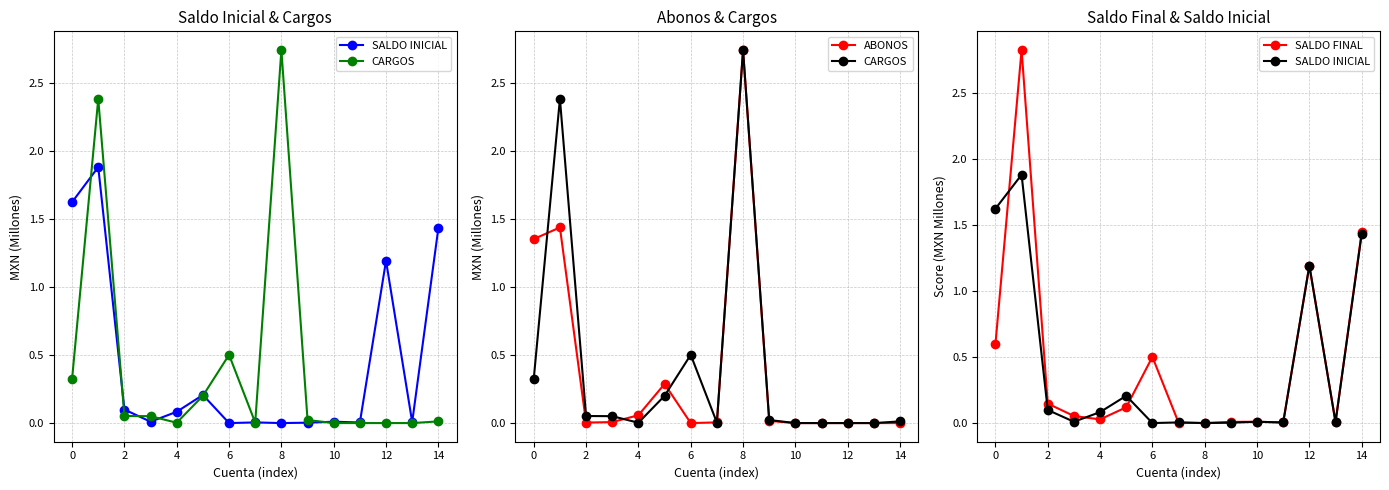

What are all the series names shown in the legend?

SALDO INICIAL, CARGOS, ABONOS, SALDO FINAL